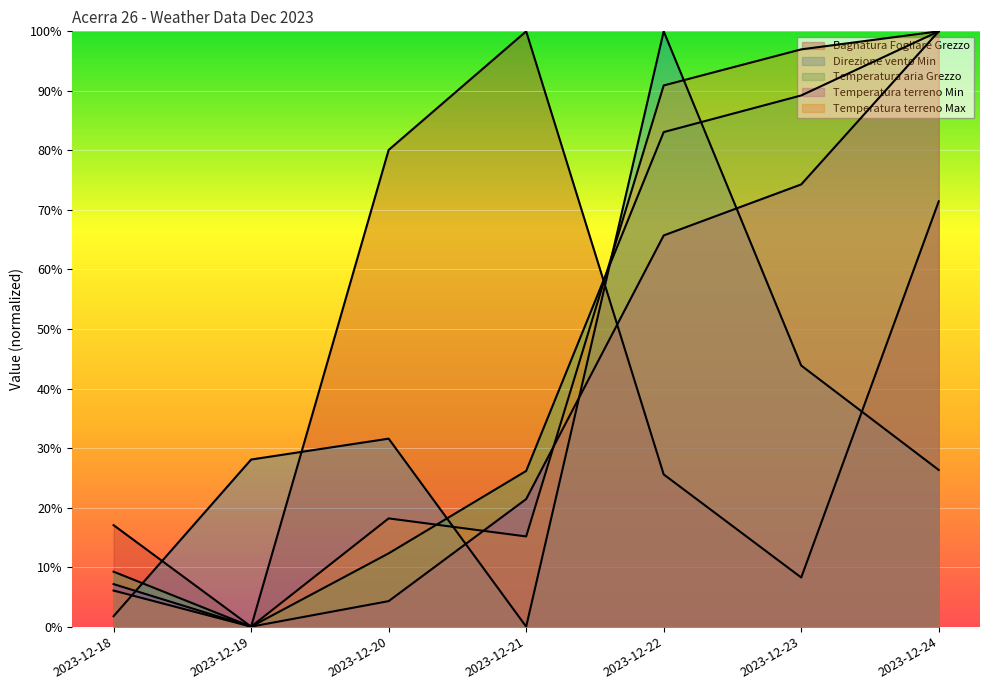

At which category is the sum across all series the highest?

2023-12-24